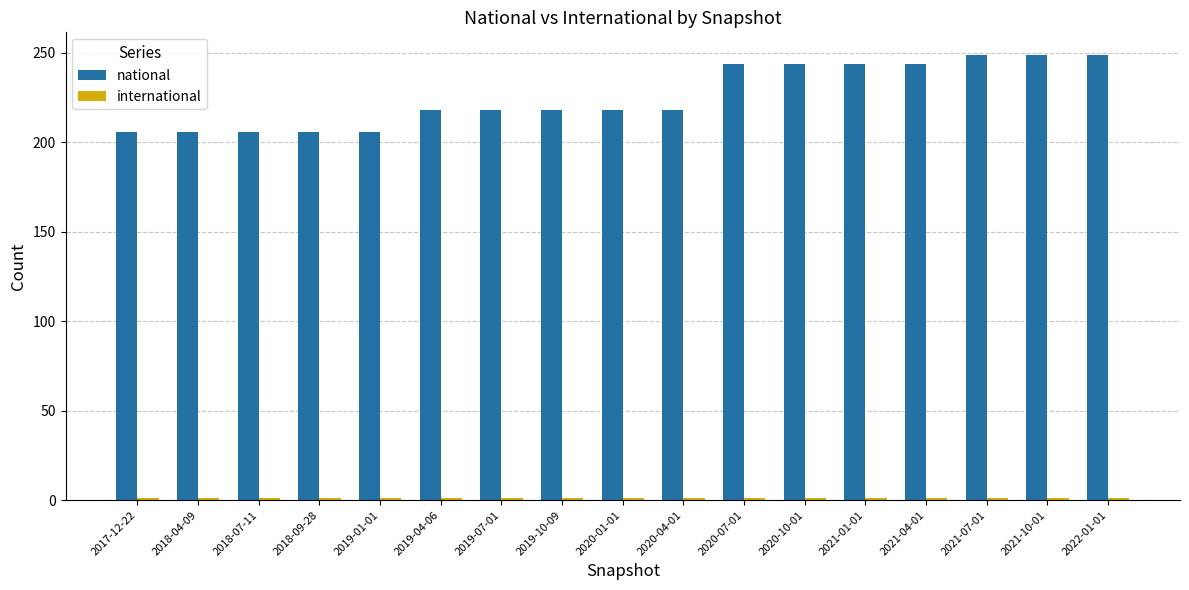

At how many categories does at least one series exceed 29?

17